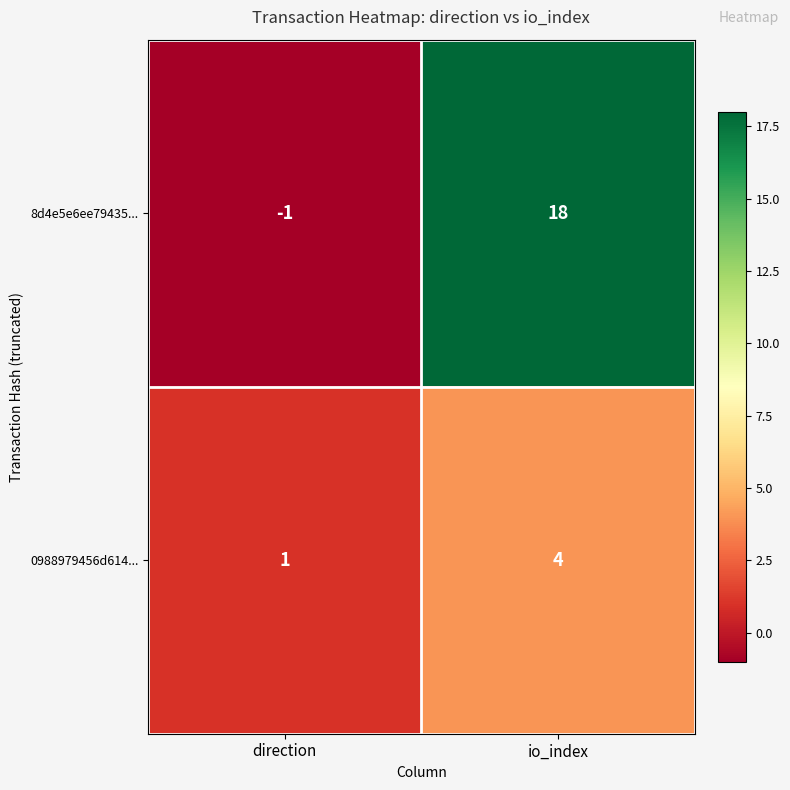

Which series has the largest total across all categories?

8d4e5e6ee79435...